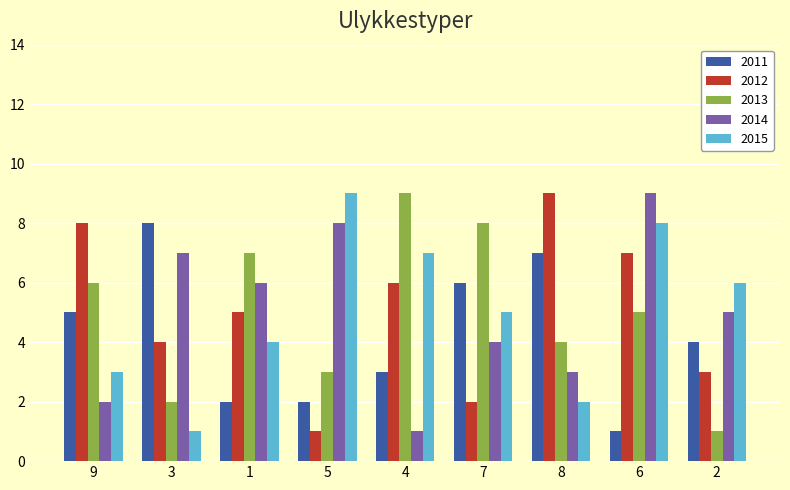

What is the sum of all 2014 values?

45